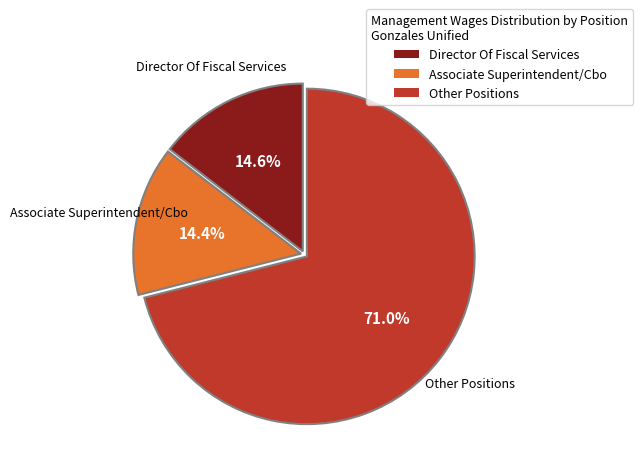

Which category accounts for the majority?

Other Positions